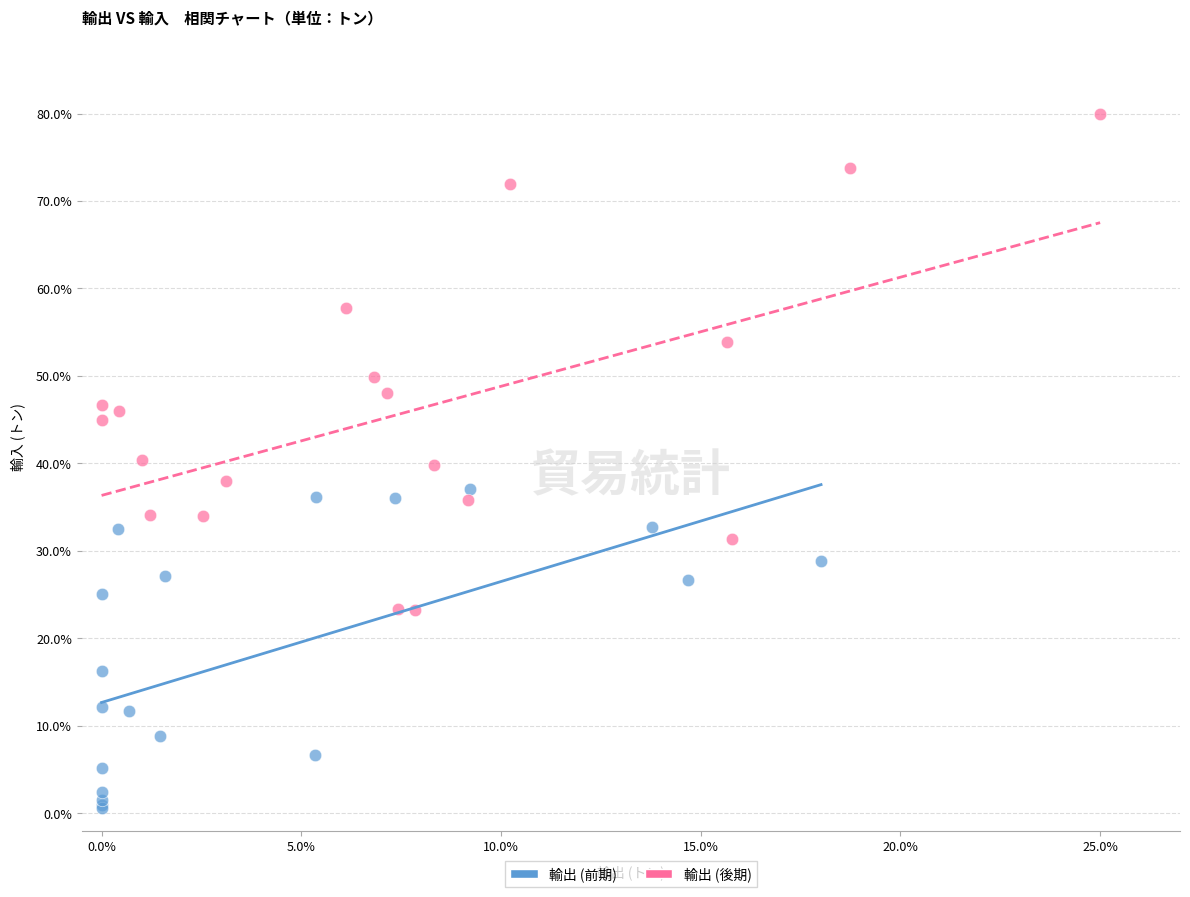

Which series contains the highest Y value?

輸出 (後期)